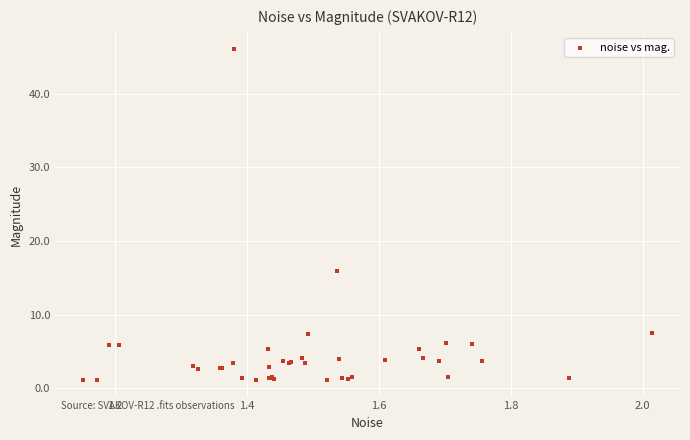

What Y value in the scatter plot is closest to 23?

15.9